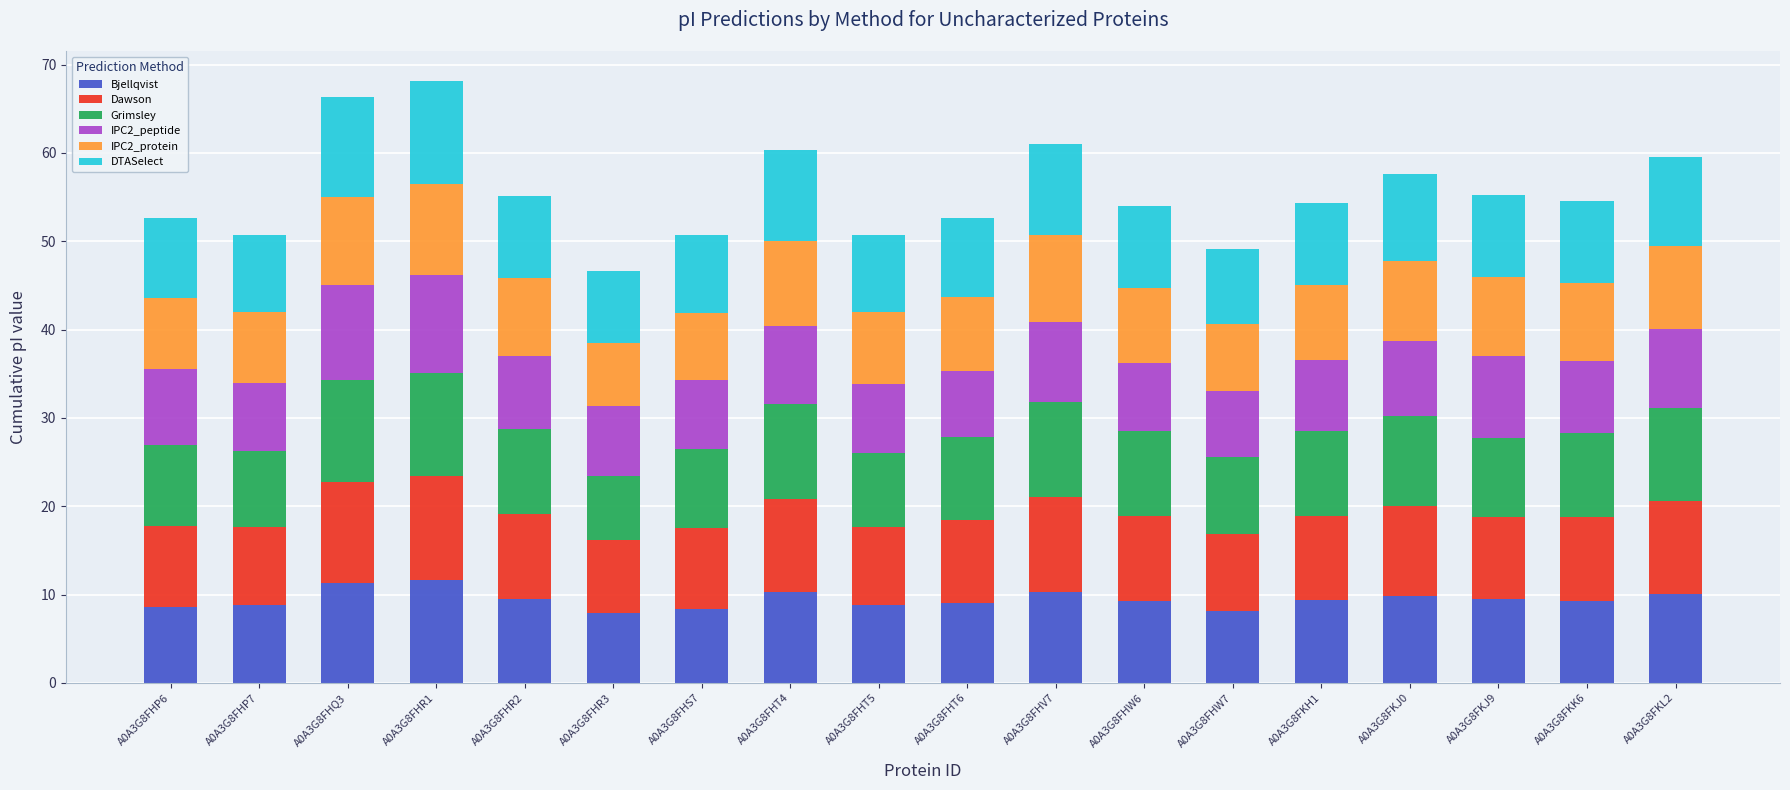

What are all the series names shown in the legend?

Bjellqvist, Dawson, Grimsley, IPC2_peptide, IPC2_protein, DTASelect